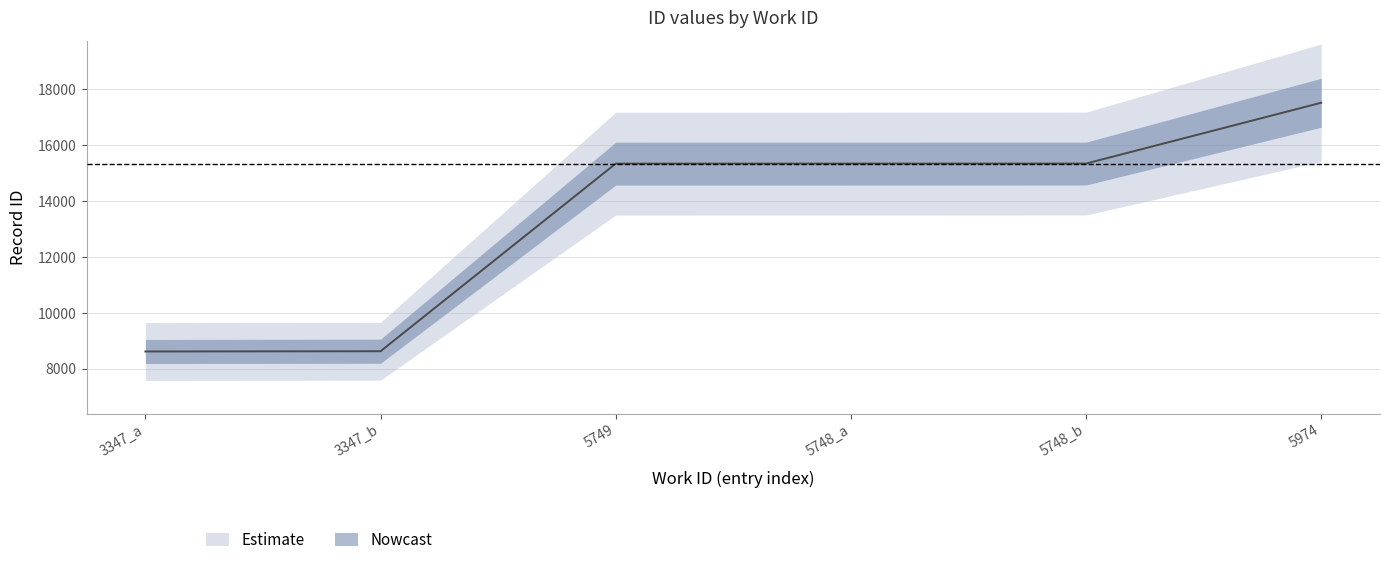

At 5974, list the series in order from smallest to largest.

id_lower, id_mid, id_upper